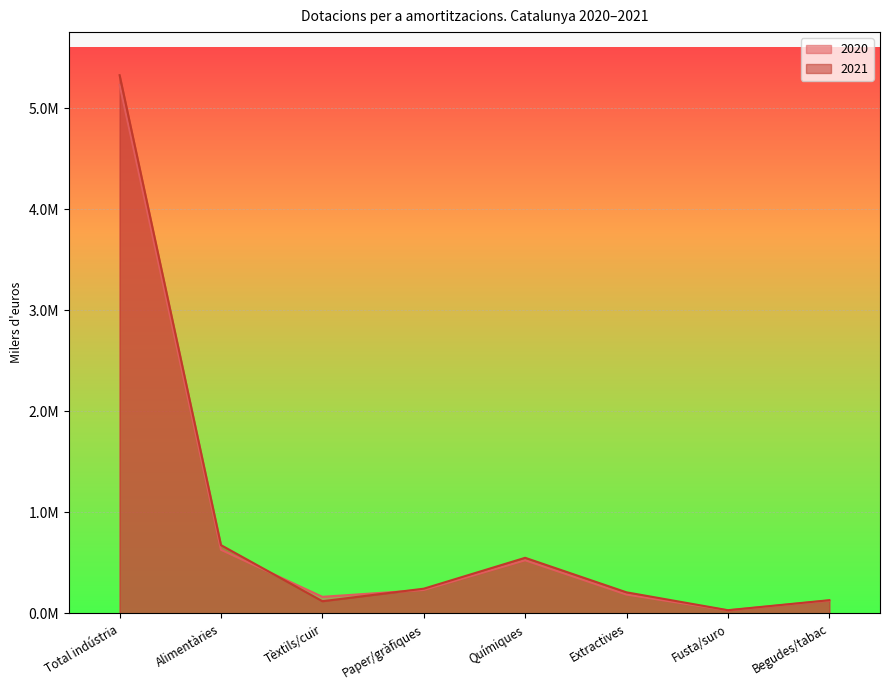

Reading left to right, transcribe all the data shown in this chart.

2020: 5232477	630359	165020	233017	526770	187107	30831	128320
2021: 5327574	676597	121617	245518	551151	209372	32607	131591